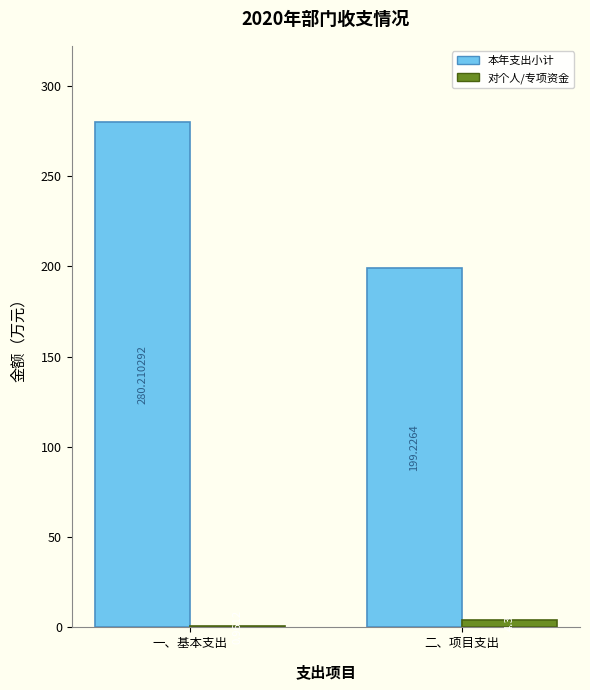

At which label is 对个人/专项资金 closest to 2?

一、基本支出